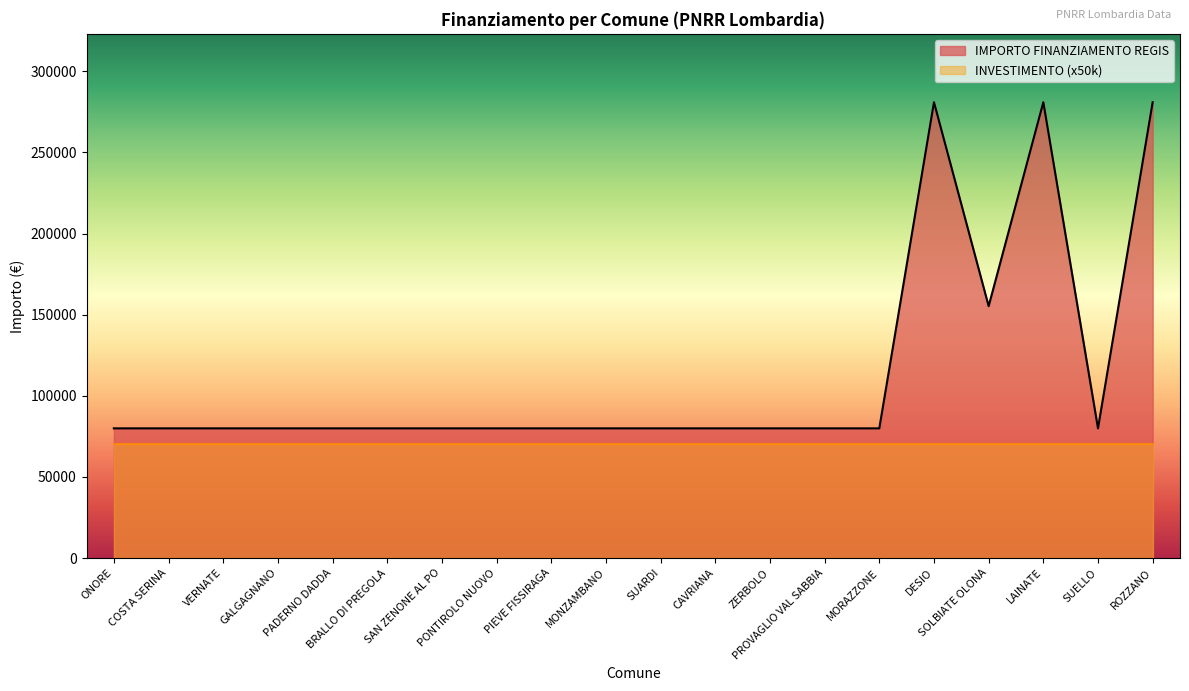

Count the number of categories in the chart.

20